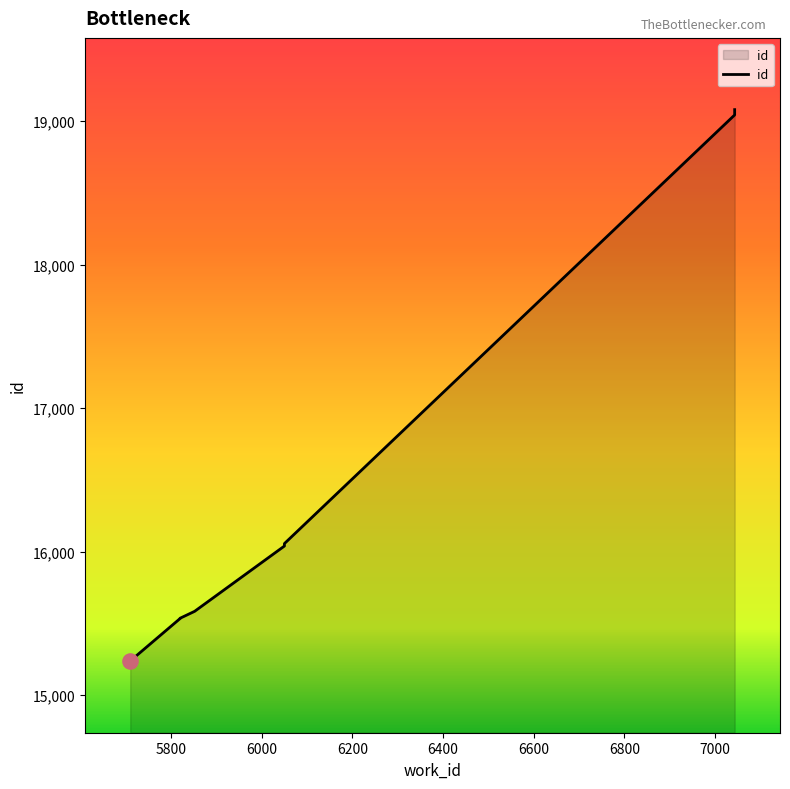

Approximately how many times larger is the value at 6050 compared to 7043?

0.8